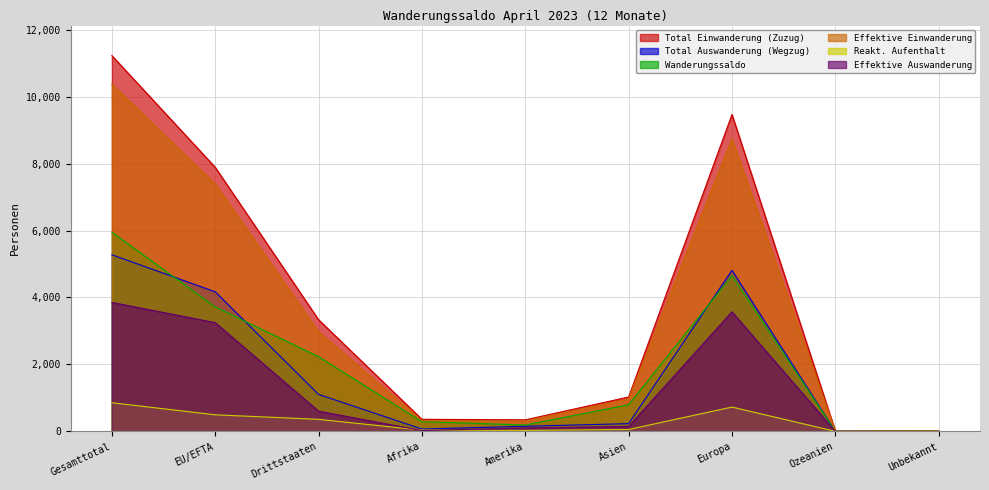

Is it true that Effektive Einwanderung equals 18020 at Gesamttotal?

False